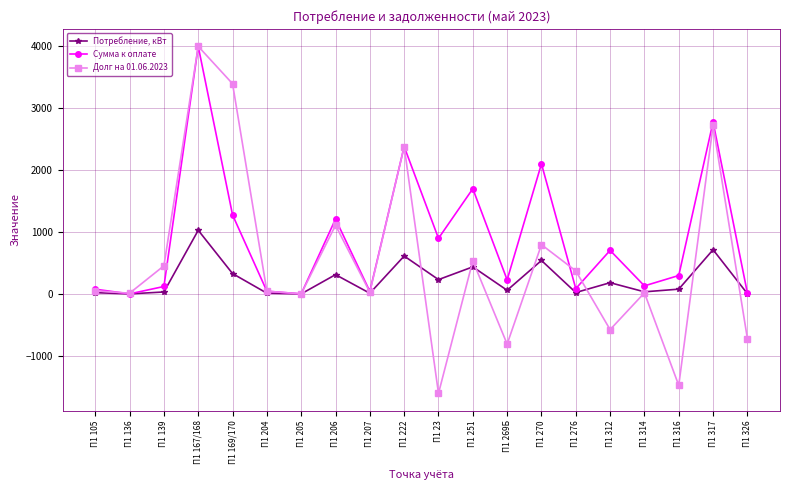

The value of Долг на 01.06.2023 at П1 270 is 1265.0. True or false?

False